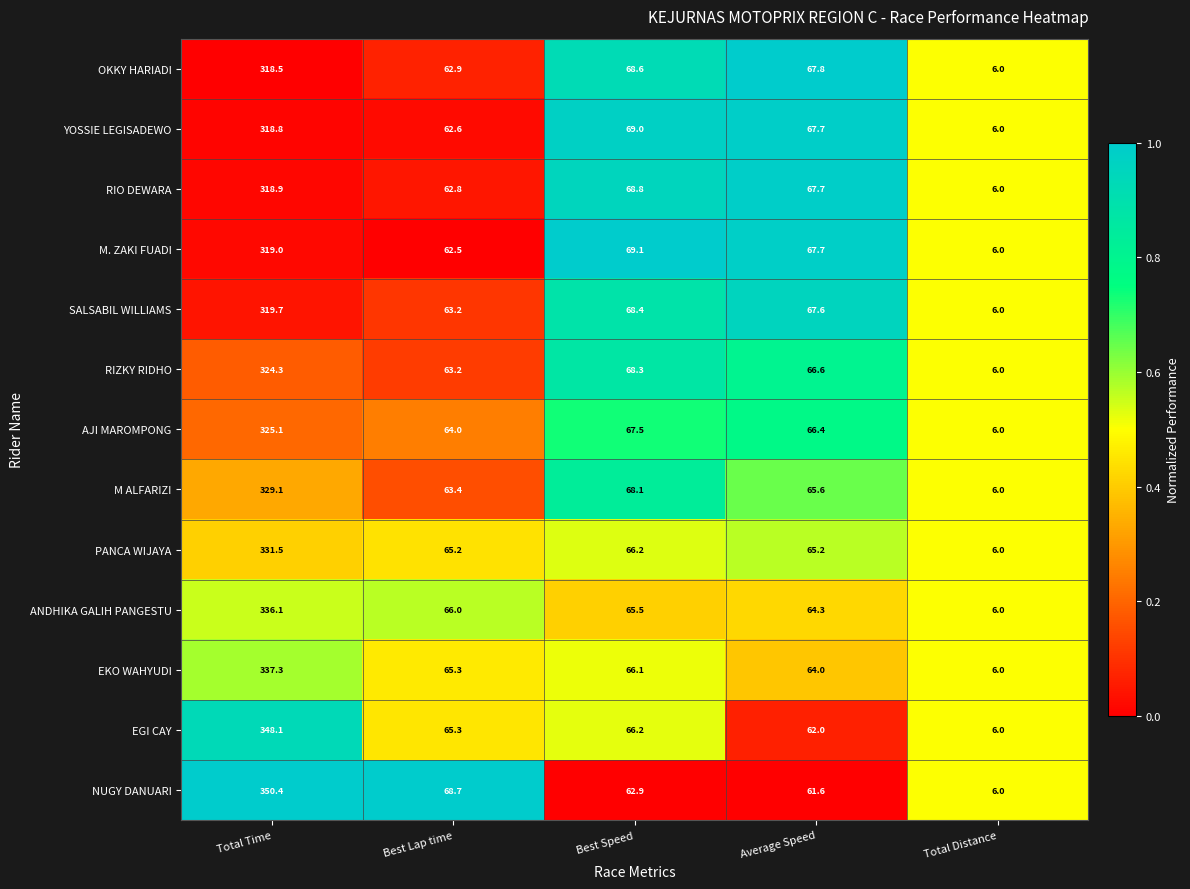

Which series has the widest spread of values?

NUGY DANUARI